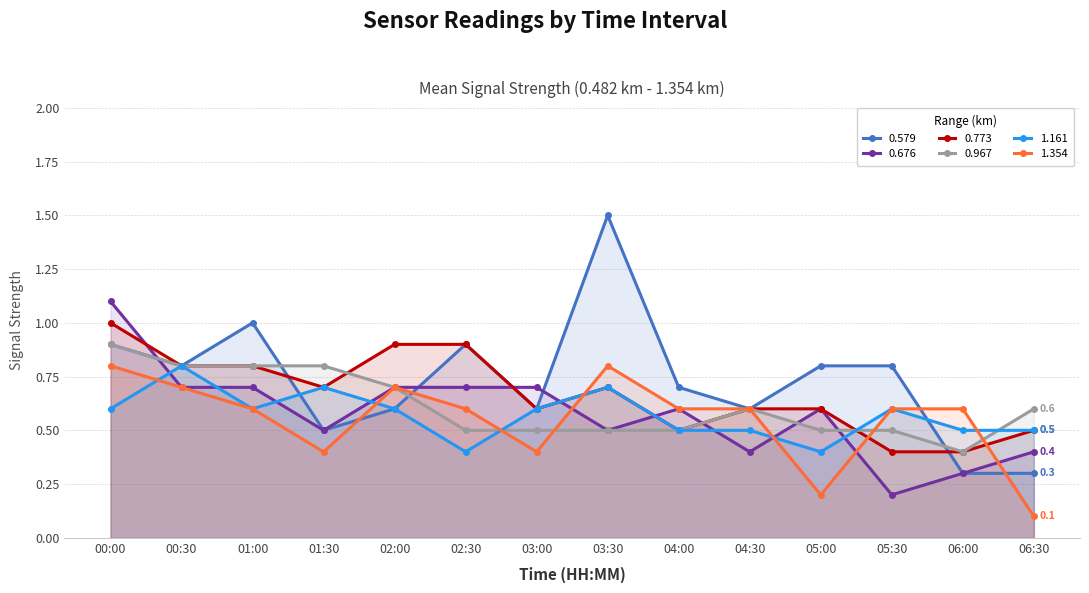

Reading right to left, extract all data points from this chart.

0.579: 06:30=0.3	06:00=0.3	05:30=0.8	05:00=0.8	04:30=0.6	04:00=0.7	03:30=1.5	03:00=0.6	02:30=0.9	02:00=0.6	01:30=0.5	01:00=1.0	00:30=0.8	00:00=0.9
0.676: 06:30=0.4	06:00=0.3	05:30=0.2	05:00=0.6	04:30=0.4	04:00=0.6	03:30=0.5	03:00=0.7	02:30=0.7	02:00=0.7	01:30=0.5	01:00=0.7	00:30=0.7	00:00=1.1
0.773: 06:30=0.5	06:00=0.4	05:30=0.4	05:00=0.6	04:30=0.6	04:00=0.5	03:30=0.7	03:00=0.6	02:30=0.9	02:00=0.9	01:30=0.7	01:00=0.8	00:30=0.8	00:00=1.0
0.967: 06:30=0.6	06:00=0.4	05:30=0.5	05:00=0.5	04:30=0.6	04:00=0.5	03:30=0.5	03:00=0.5	02:30=0.5	02:00=0.7	01:30=0.8	01:00=0.8	00:30=0.8	00:00=0.9
1.161: 06:30=0.5	06:00=0.5	05:30=0.6	05:00=0.4	04:30=0.5	04:00=0.5	03:30=0.7	03:00=0.6	02:30=0.4	02:00=0.6	01:30=0.7	01:00=0.6	00:30=0.8	00:00=0.6
1.354: 06:30=0.1	06:00=0.6	05:30=0.6	05:00=0.2	04:30=0.6	04:00=0.6	03:30=0.8	03:00=0.4	02:30=0.6	02:00=0.7	01:30=0.4	01:00=0.6	00:30=0.7	00:00=0.8